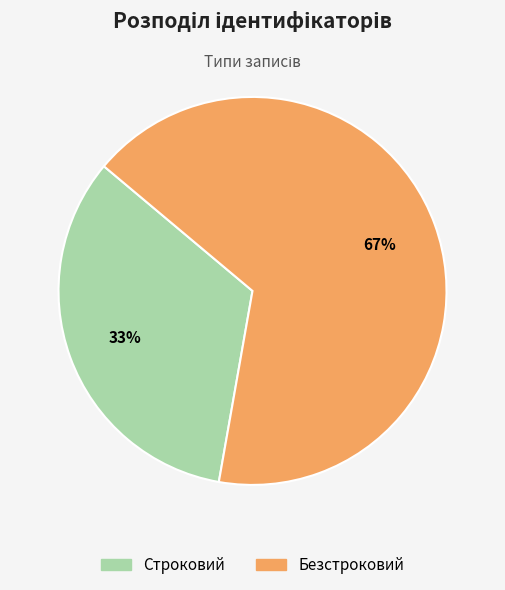

What is the largest slice in the pie chart?

Безстроковий